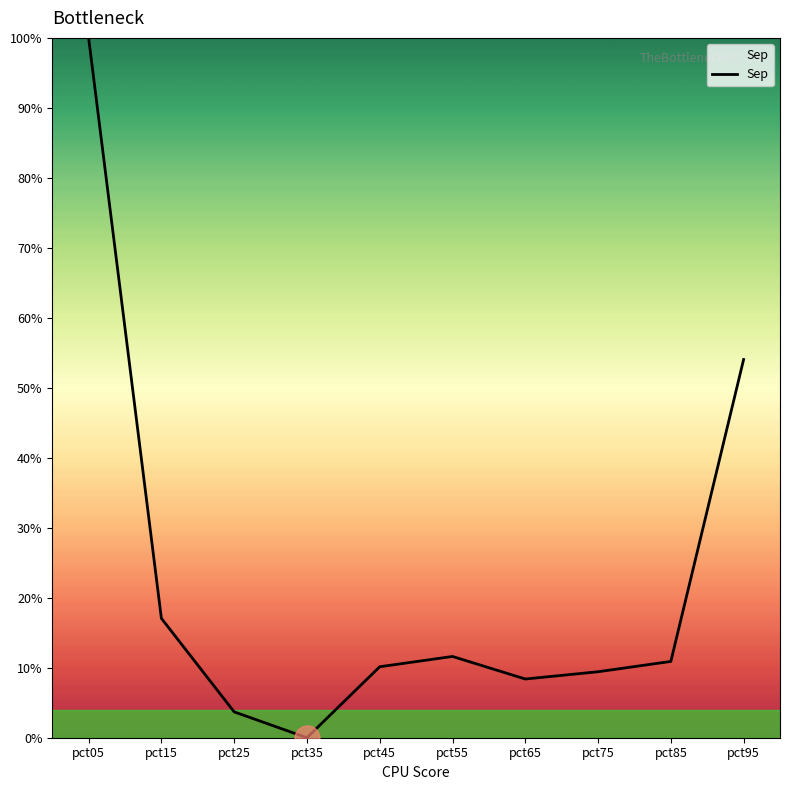

Which has a higher value, pct65 or pct15?

pct15